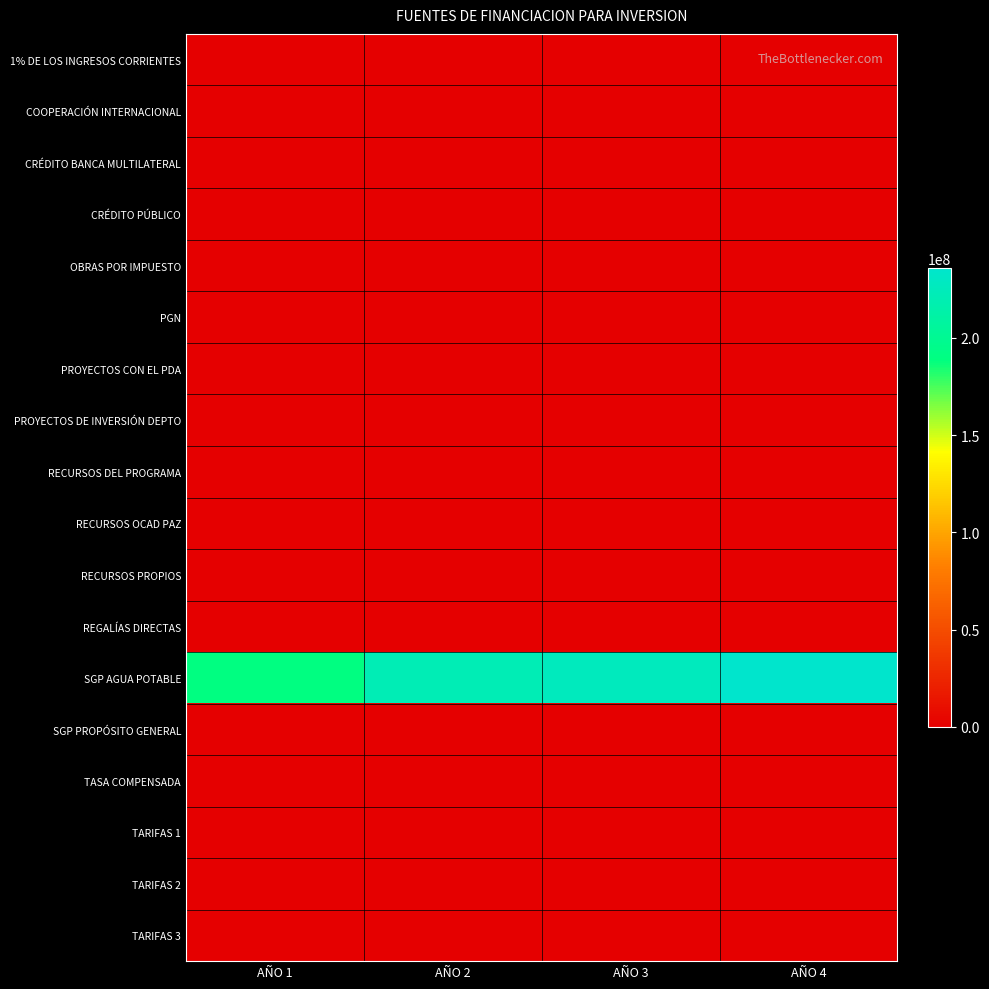

What is the spread (max minus min) of values at AÑO 2?

221364586